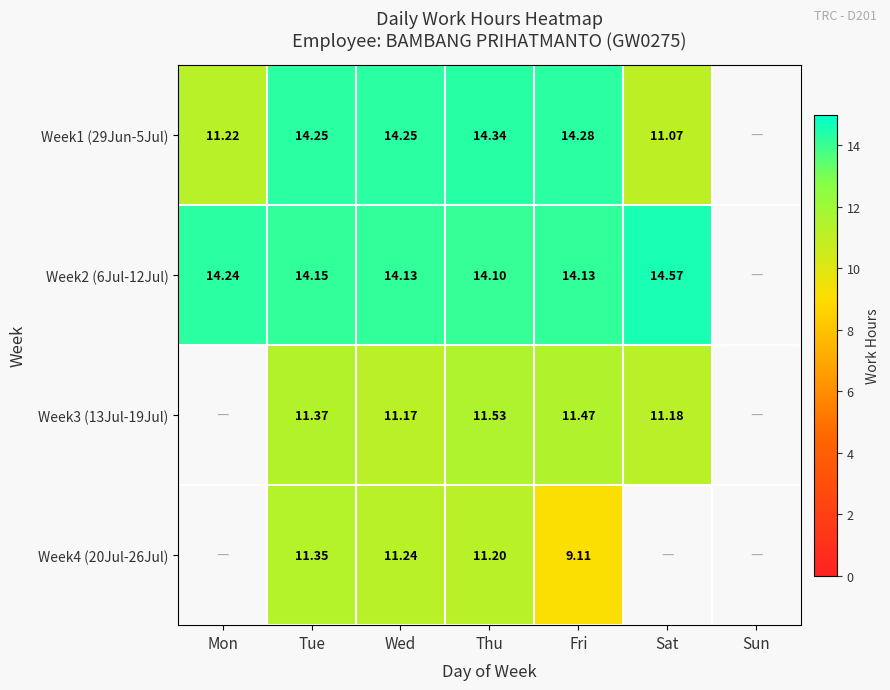

At Fri, list the series in order from smallest to largest.

Week4 (20Jul-26Jul), Week3 (13Jul-19Jul), Week2 (6Jul-12Jul), Week1 (29Jun-5Jul)